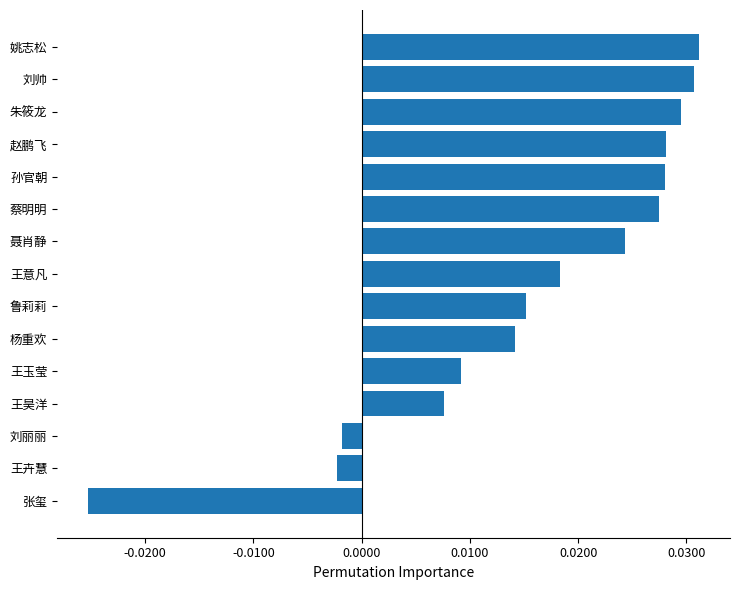

Which label corresponds to the smallest value in the chart?

张玺